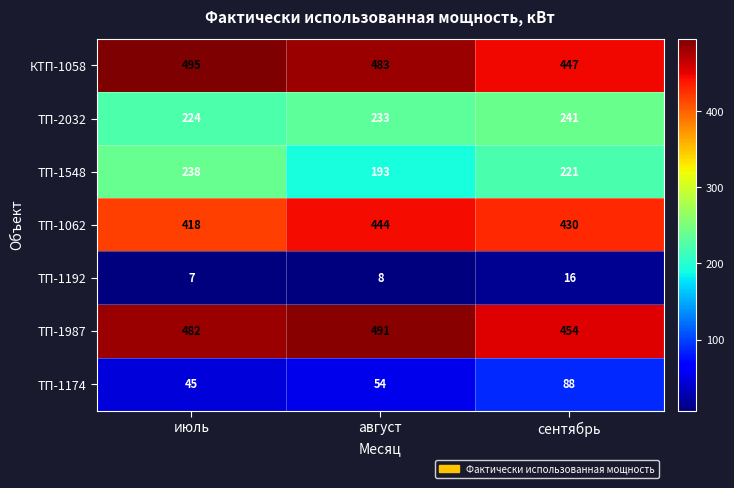

Which label corresponds to the largest value in the chart?

июль